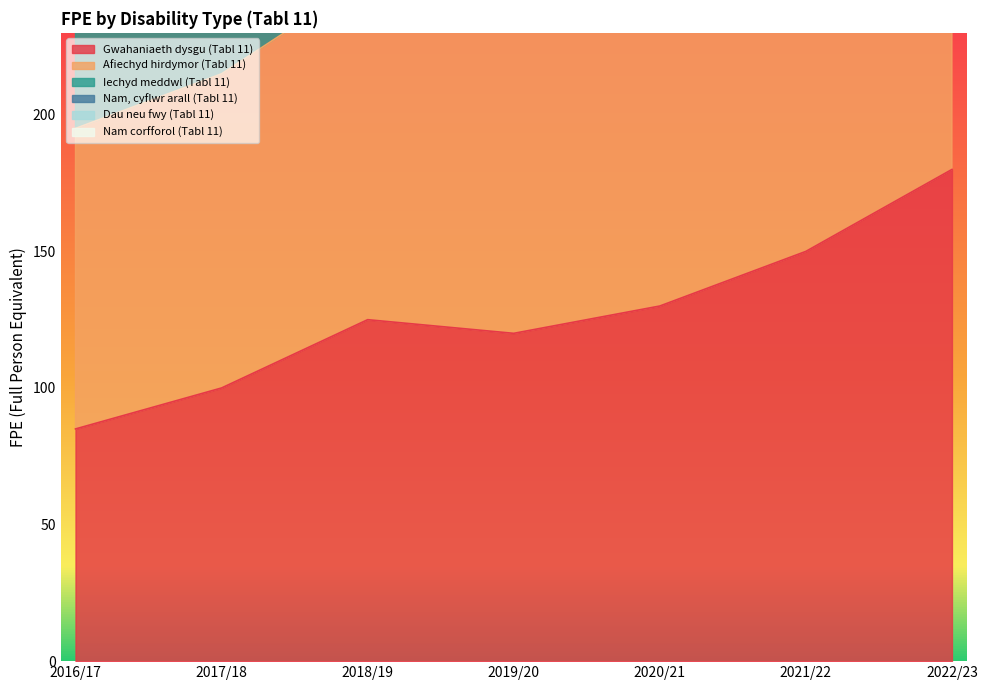

At which category is the sum across all series the highest?

2022/23